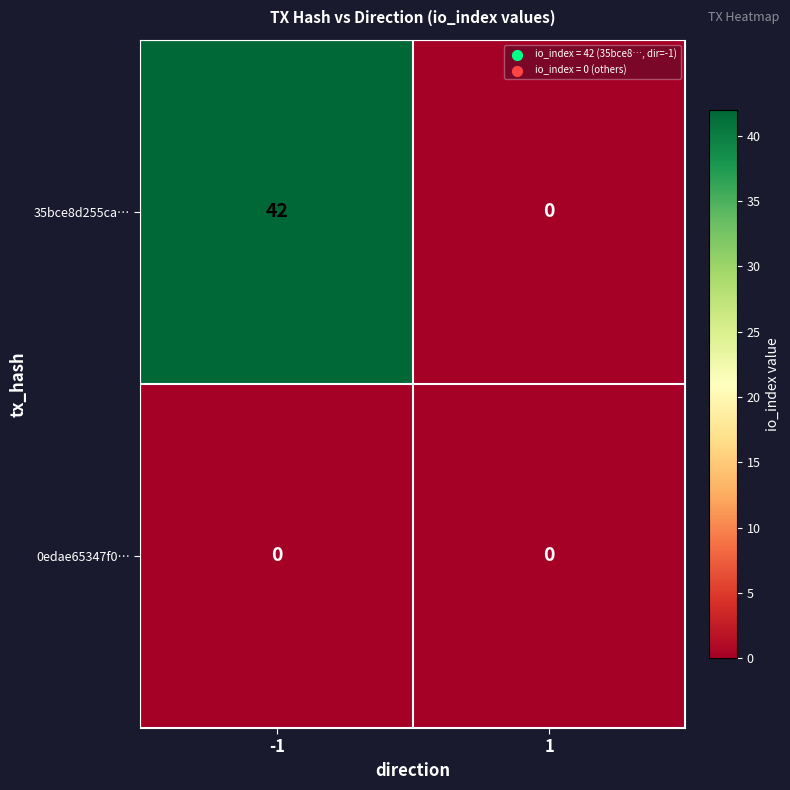

The 35bce8d255ca… series shows 42 at -1. True or false?

True